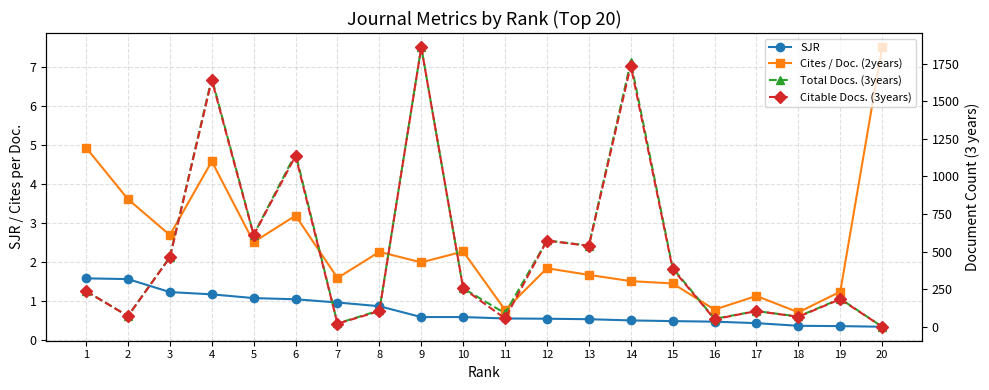

Reading right to left, transcribe all the data shown in this chart.

SJR: 0.3	0.3	0.4	0.4	0.5	0.5	0.5	0.5	0.5	0.5	0.6	0.6	0.9	1.0	1.0	1.1	1.2	1.2	1.6	1.6
Cites / Doc. (2years): 7.5	1.2	0.7	1.1	0.8	1.4	1.5	1.7	1.8	0.8	2.3	2.0	2.2	1.6	3.2	2.5	4.6	2.7	3.6	4.9
Total Docs. (3years): 2.0	188.0	70.0	106.0	55.0	392.0	1762.0	541.0	575.0	91.0	257.0	1860.0	110.0	24.0	1152.0	613.0	1653.0	465.0	73.0	239.0
Citable Docs. (3years): 2.0	185.0	68.0	106.0	52.0	385.0	1737.0	539.0	574.0	57.0	257.0	1859.0	106.0	22.0	1137.0	610.0	1642.0	462.0	73.0	238.0